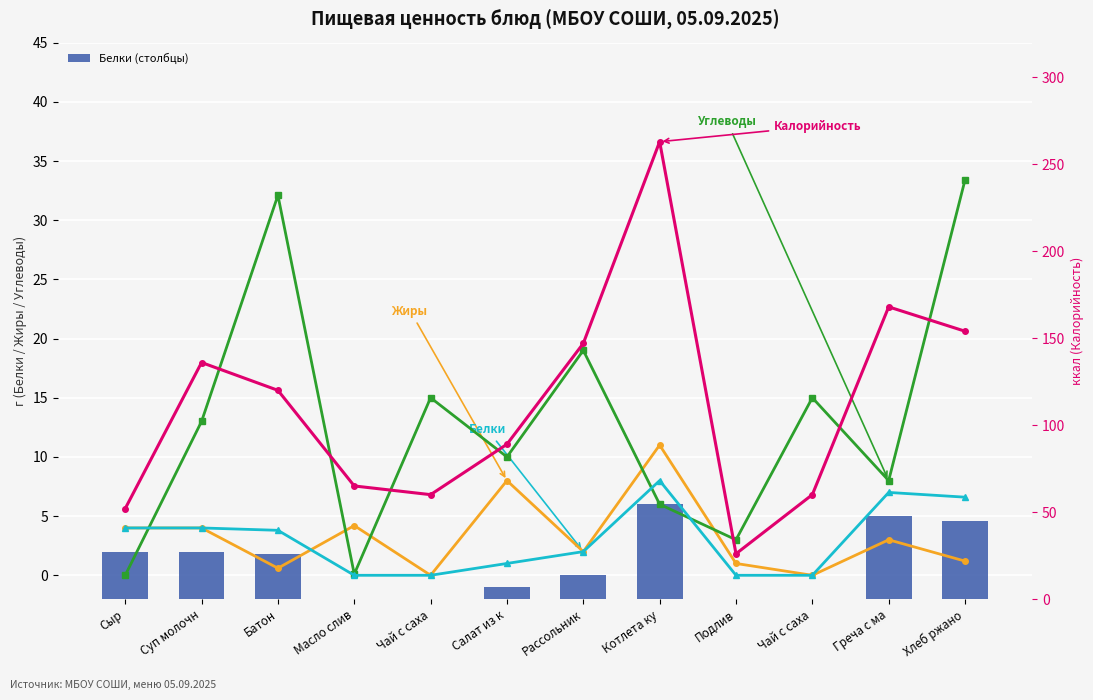

What is the difference between the maximum and minimum values in the Белки series?

8.0